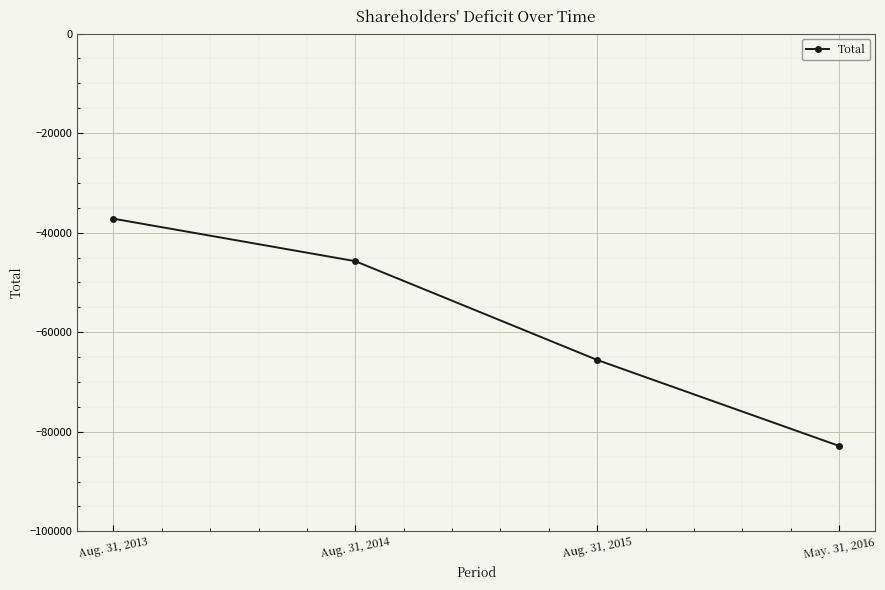

Reading right to left, what are all the values shown in this chart?

-82835	-65567	-45726	-37193